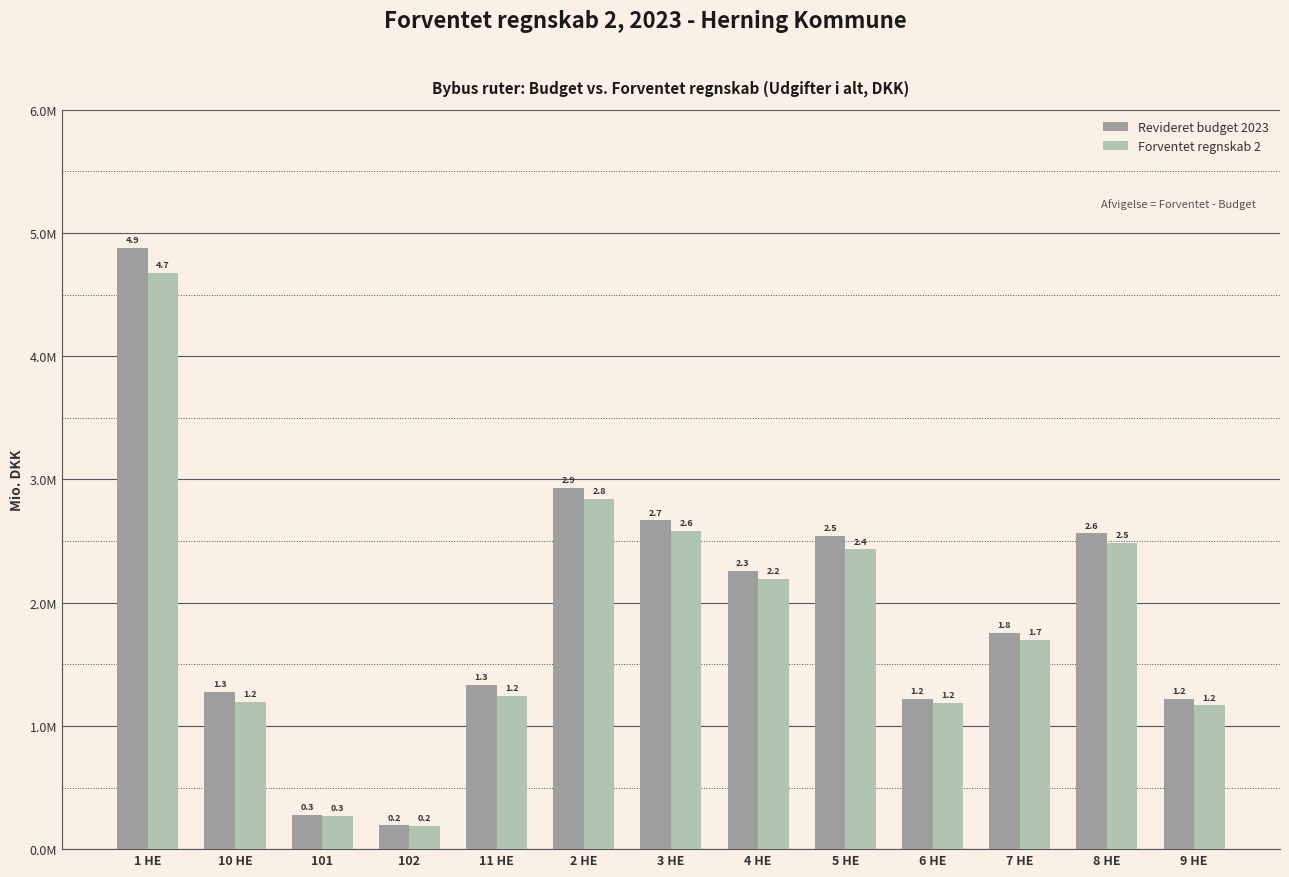

What are all the series names shown in the legend?

Revideret budget 2023, Forventet regnskab 2